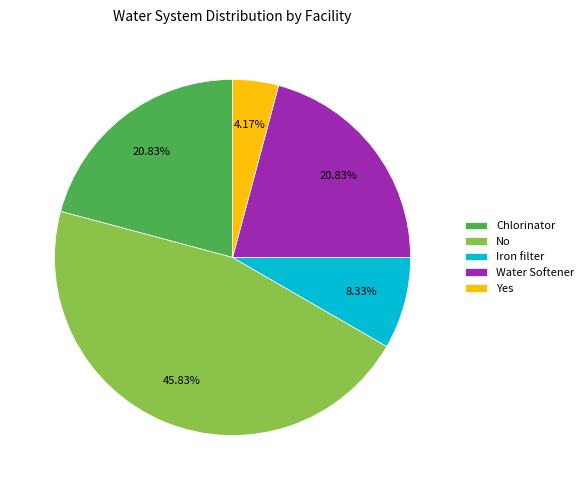

Does Iron filter represent more than half of the total?

No